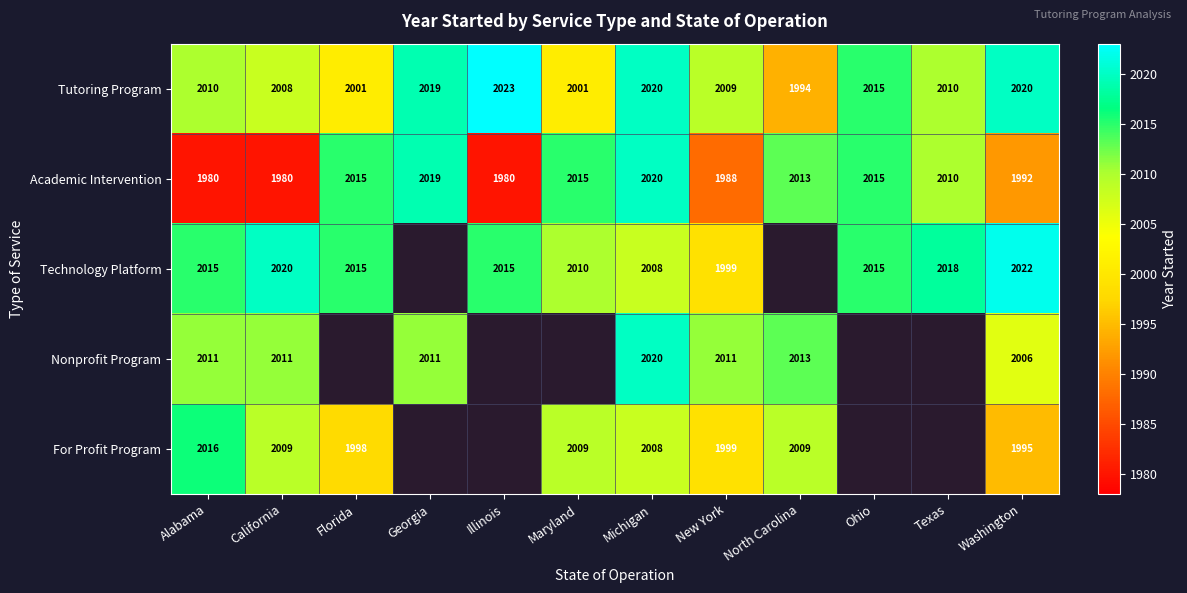

What is the sum of all Academic Intervention values?

24027